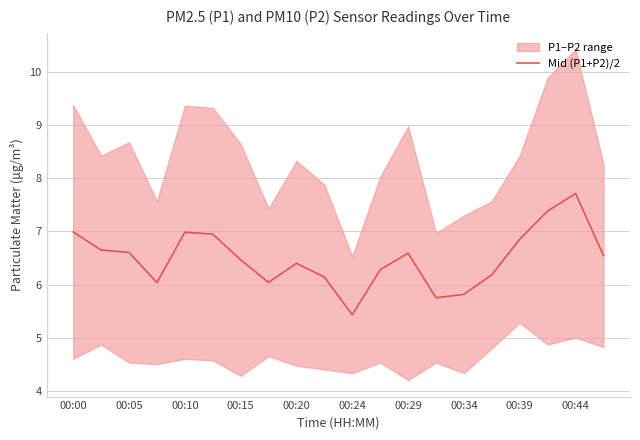

The Mid (P1+P2)/2 series shows 6.9 at 00:39. True or false?

True